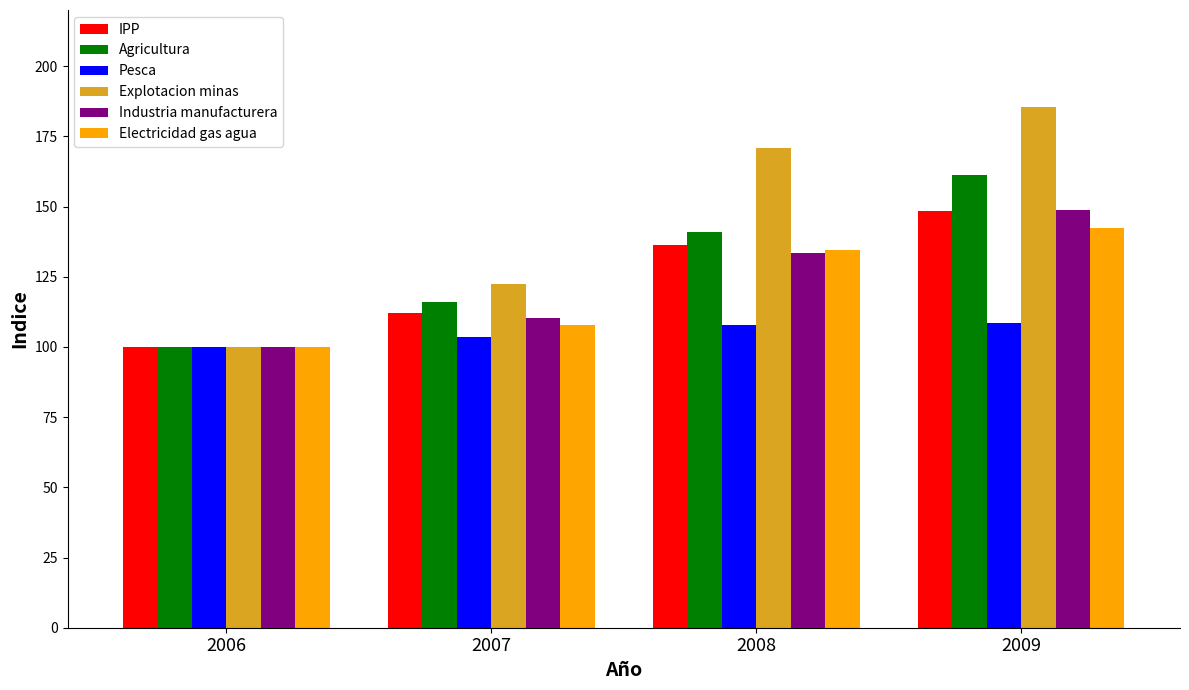

What is the sum of all Agricultura values?

518.4